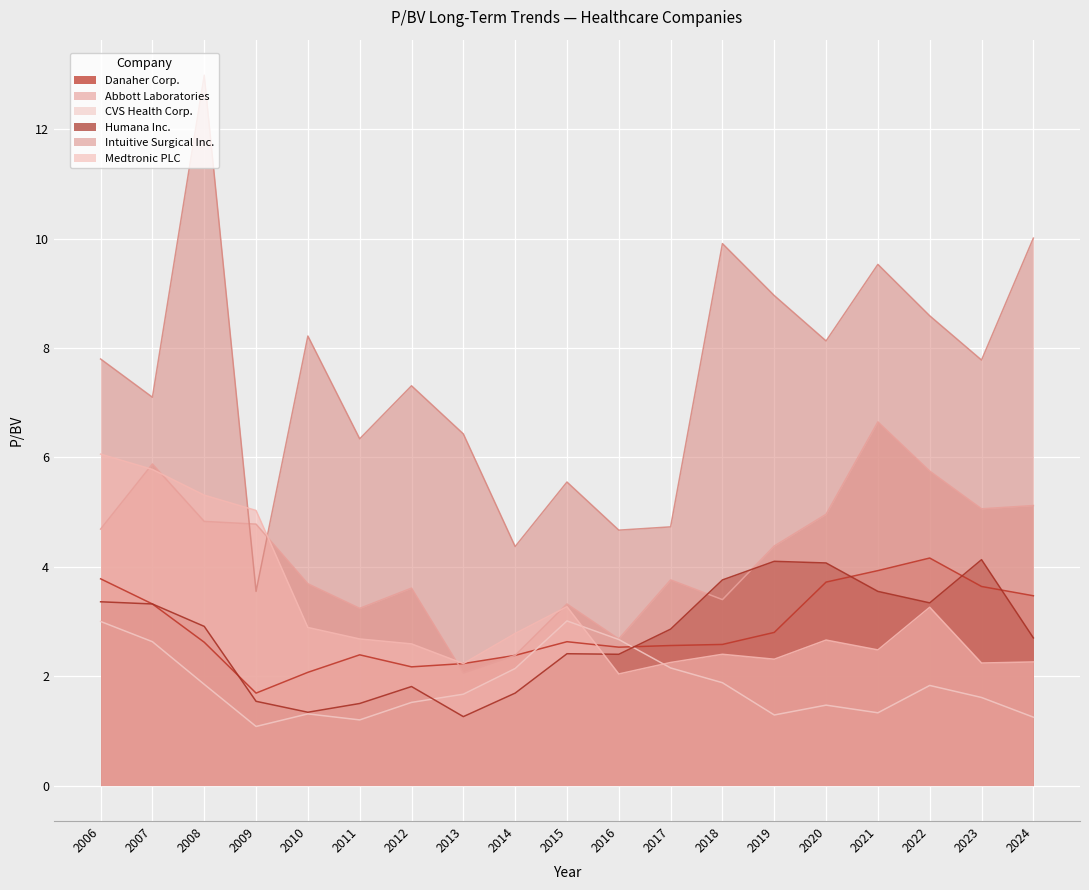

In Abbott Laboratories, how many points are lower than both neighbors (excluding endpoints)?

5